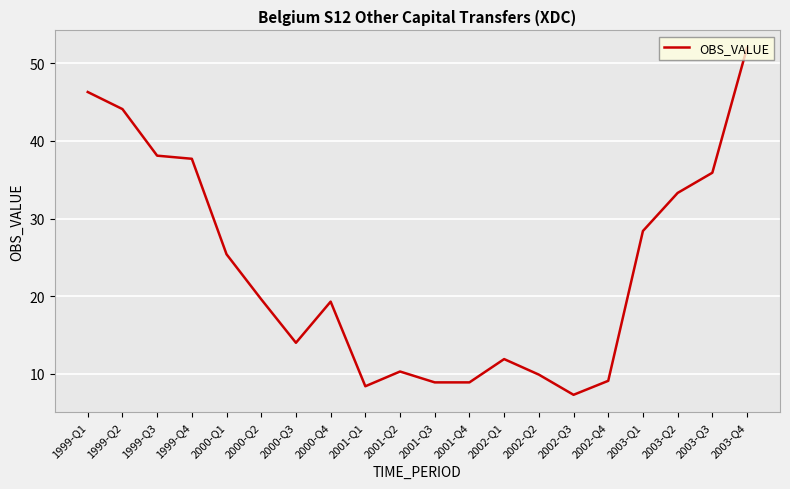

Reading left to right, what are all the values shown in this chart?

46.3	44.1	38.1	37.7	25.4	19.6	14.0	19.3	8.4	10.3	8.9	8.9	11.9	9.9	7.3	9.1	28.4	33.3	35.9	52.0